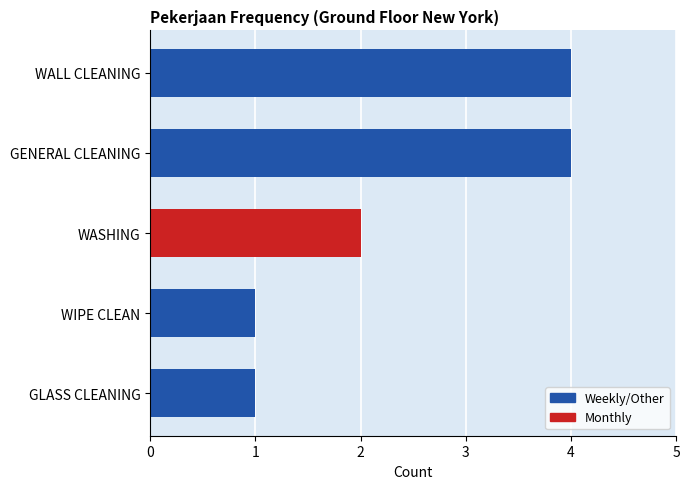

Is it true that the value at GLASS CLEANING is 1?

True